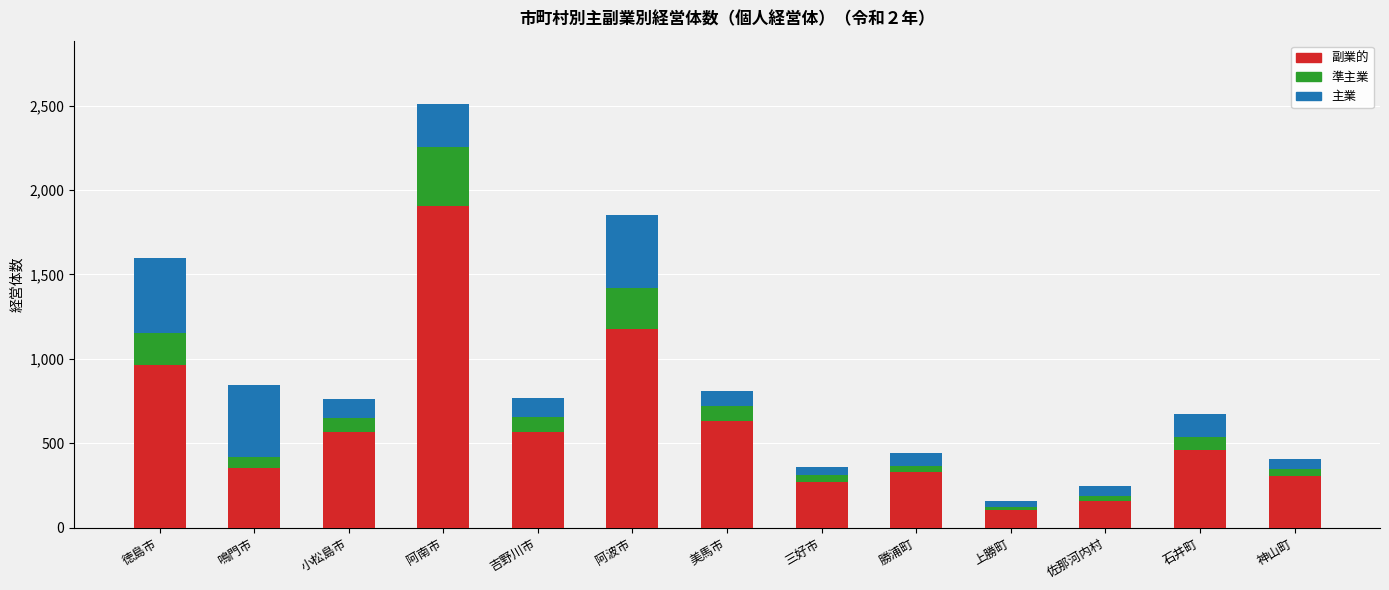

What is the lowest value of the 副業的 series?

104